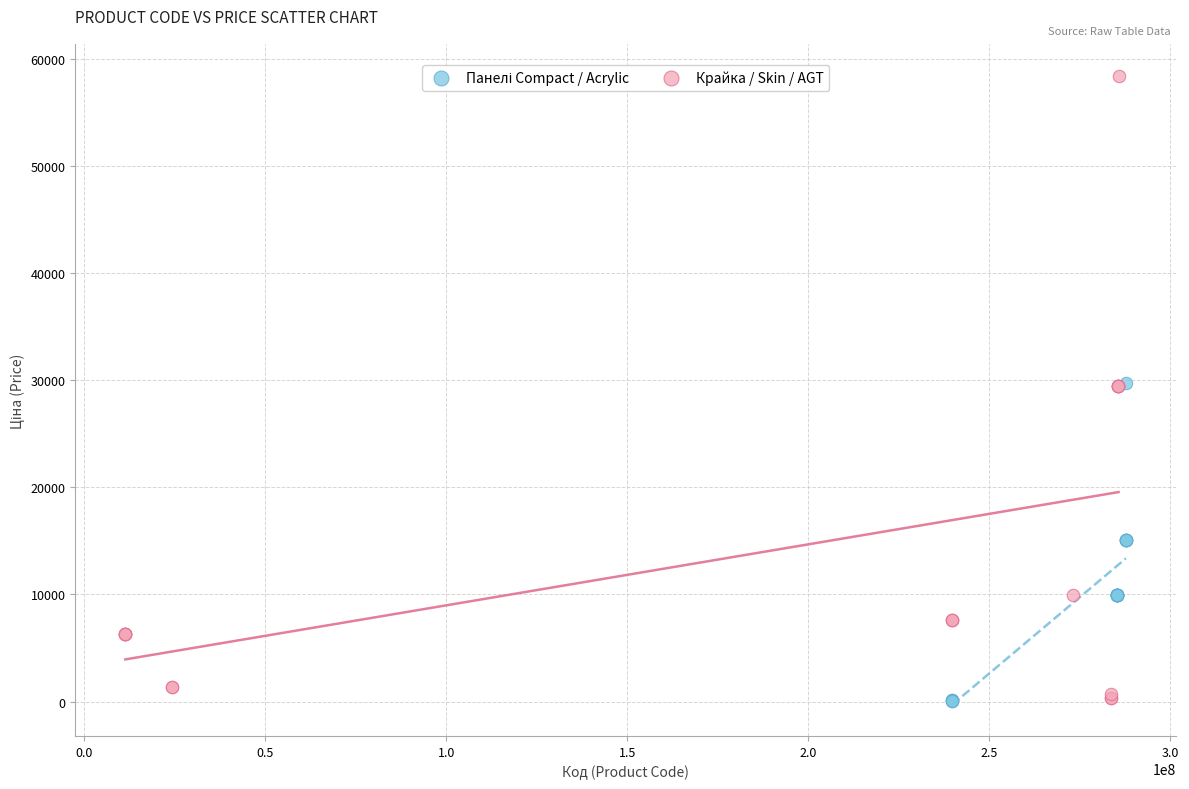

Which series has the widest spread of Y values?

Крайка / Skin / AGT